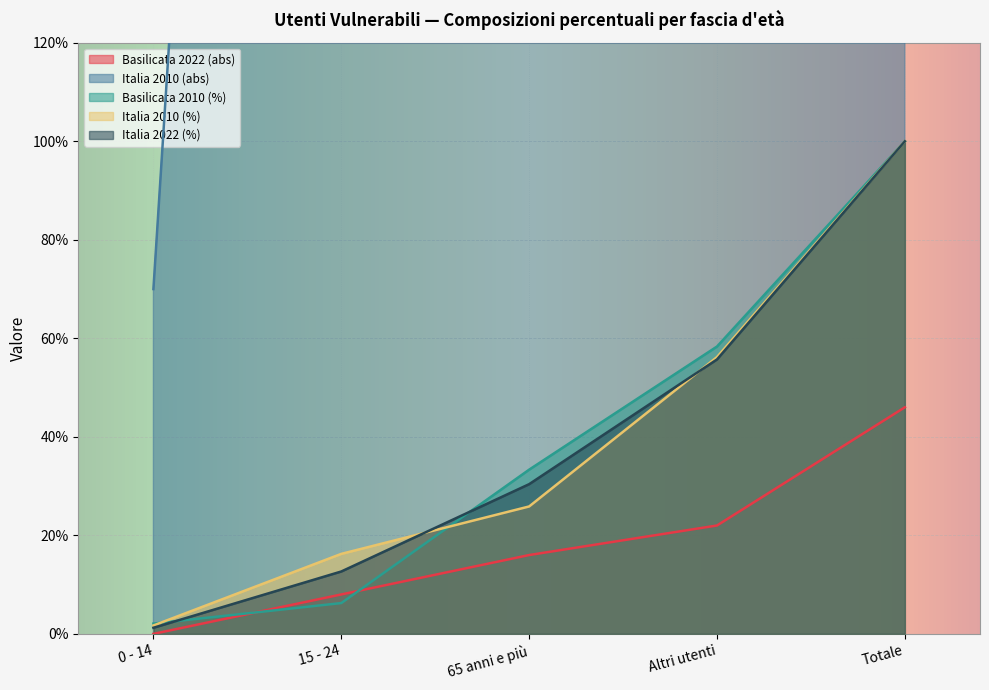

What position from the left is 15 - 24?

2